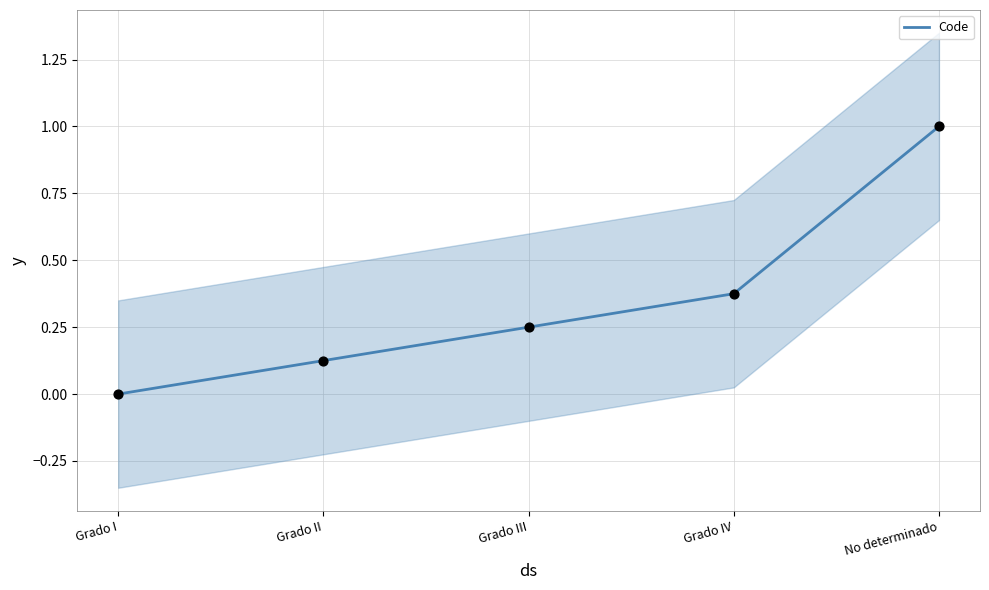

Which has a higher value, Grado I or No determinado?

No determinado